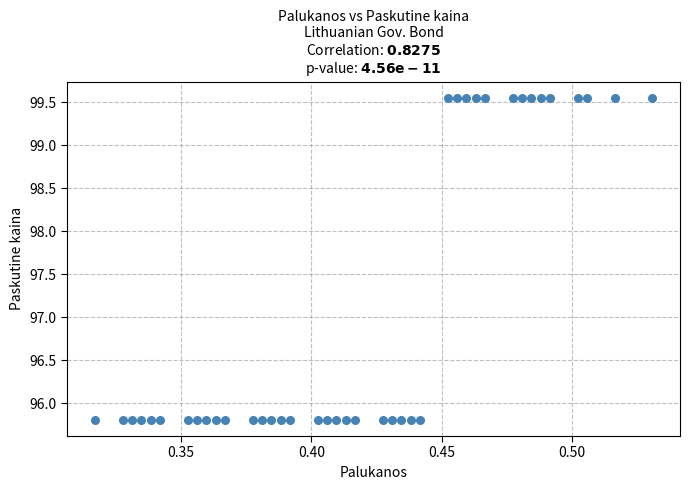

What is the range of Y values (max minus min)?

3.7